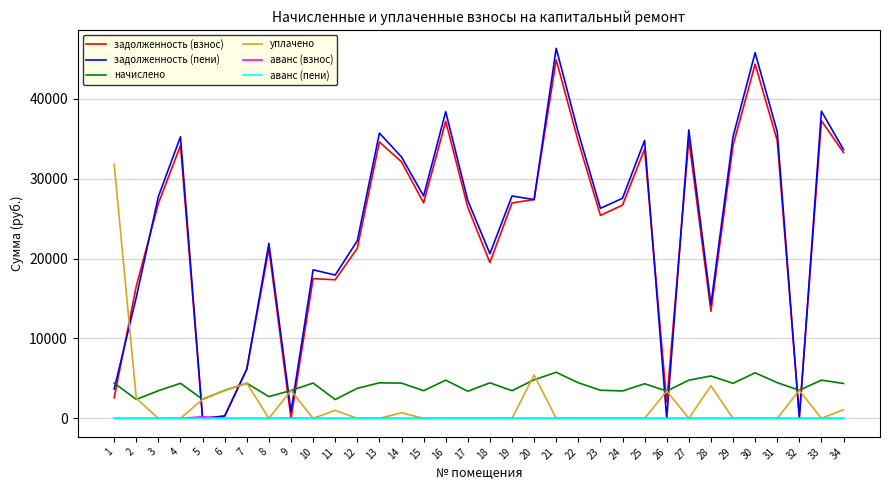

What is the sum of all аванс (пени) values?

5.4